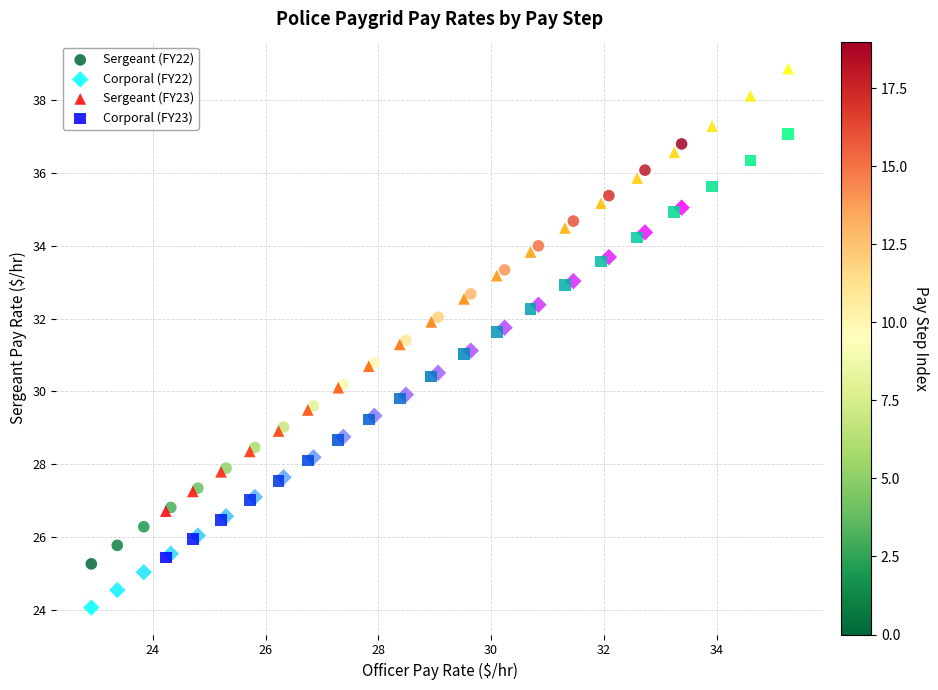

Which series has the widest spread of Y values?

Sergeant (FY23)